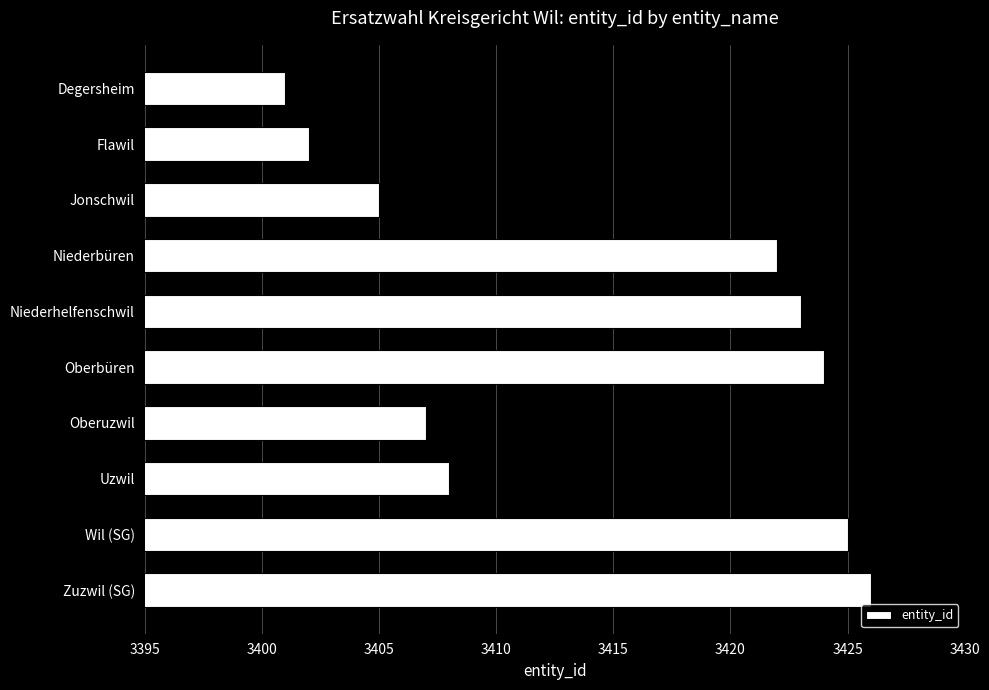

What is the greatest value displayed?

3426